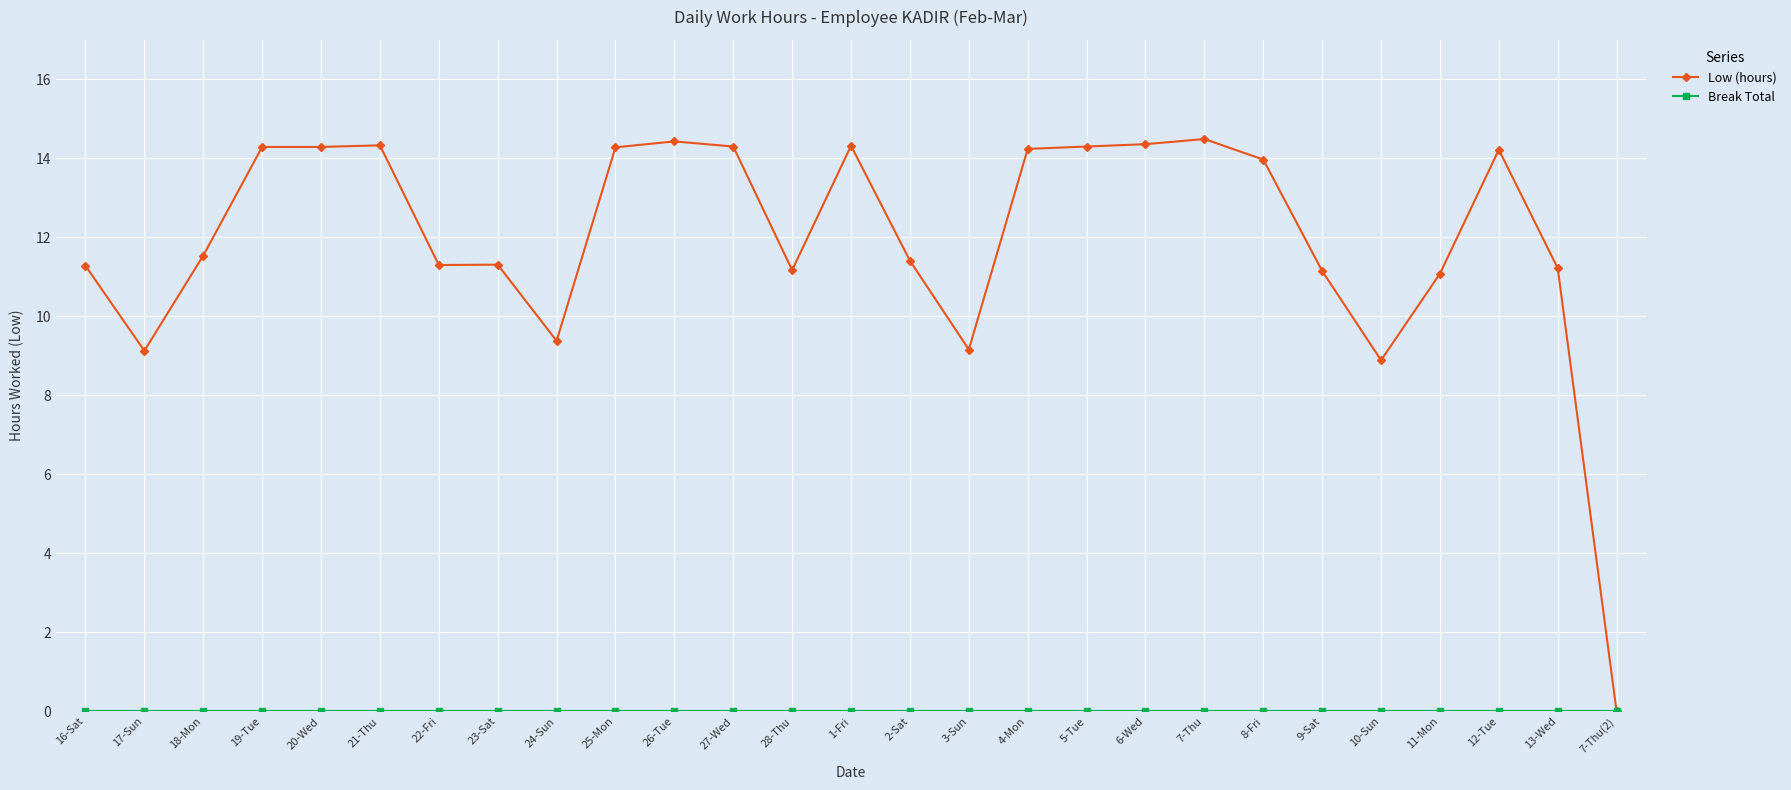

What is the maximum value shown in the chart?

14.5